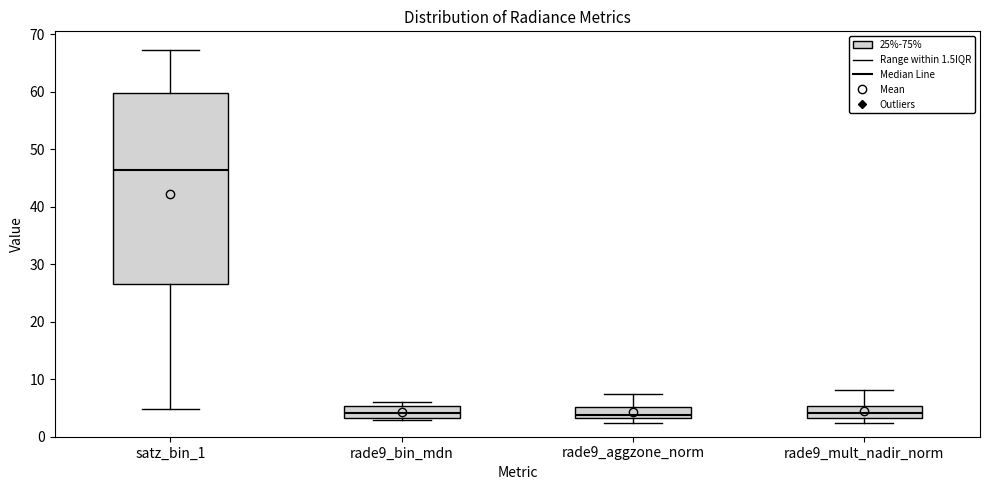

Which box has the highest median line?

satz_bin_1